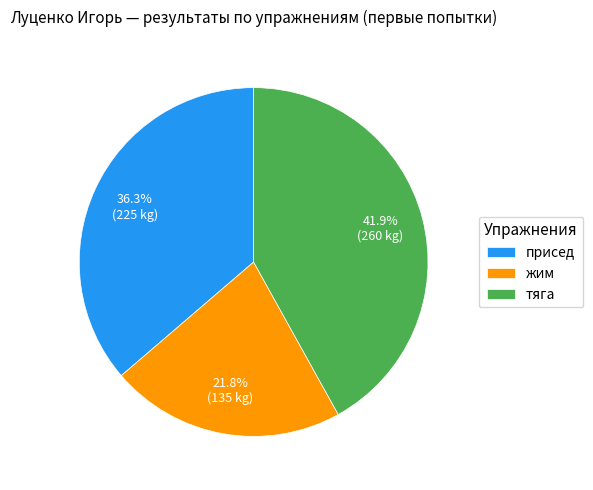

To the nearest percent, what is the average slice percentage?

33%